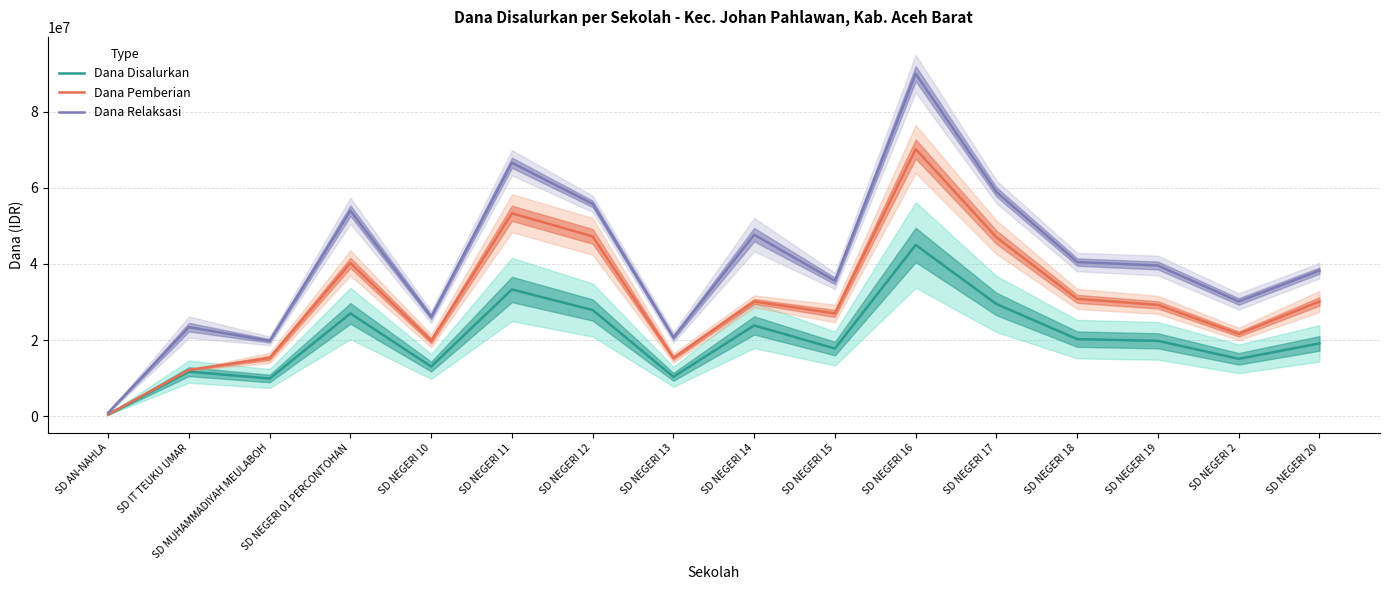

True or false: Dana Relaksasi and Dana Disalurkan intersect in this chart.

False